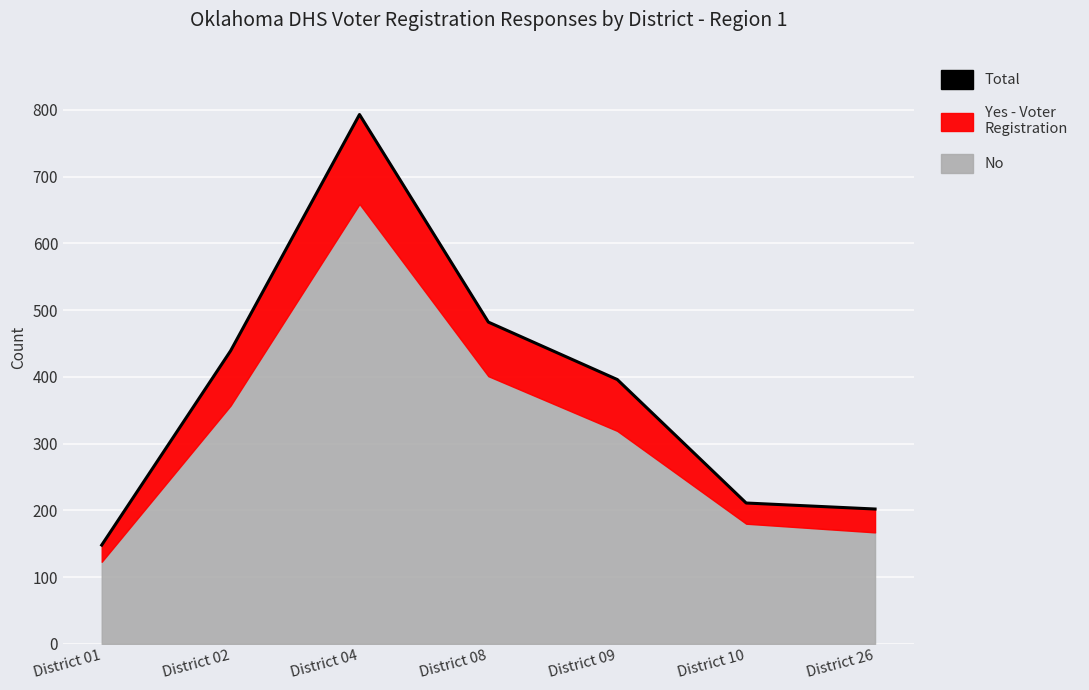

Where is the first local maximum?

District 04